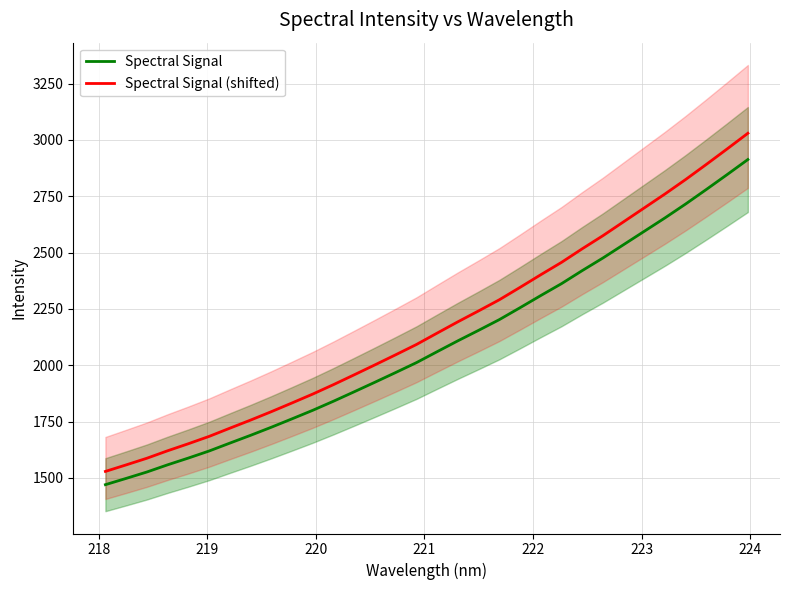

Which series has the widest spread of values?

Spectral Signal (shifted)